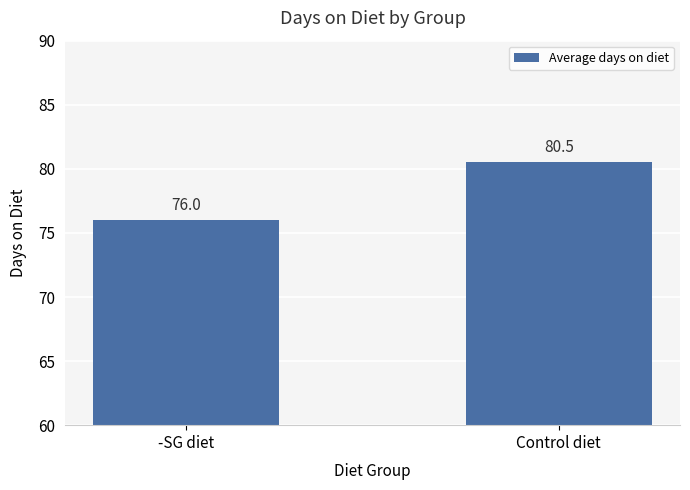

At which category does the chart reach its minimum across all series?

-SG diet